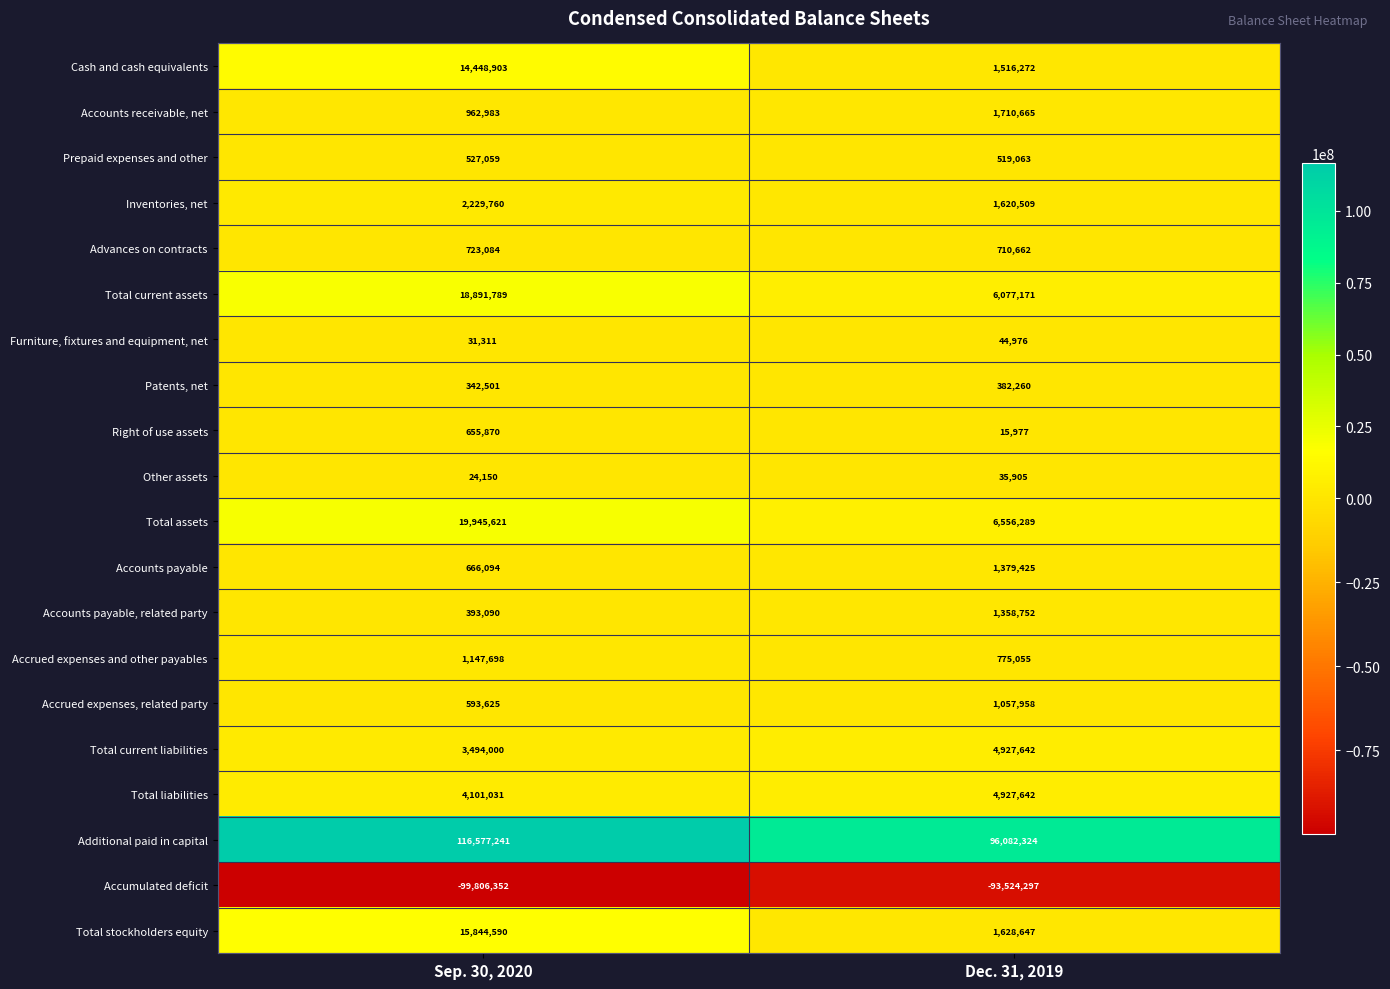

Which category has the lowest value across all series?

Sep. 30, 2020